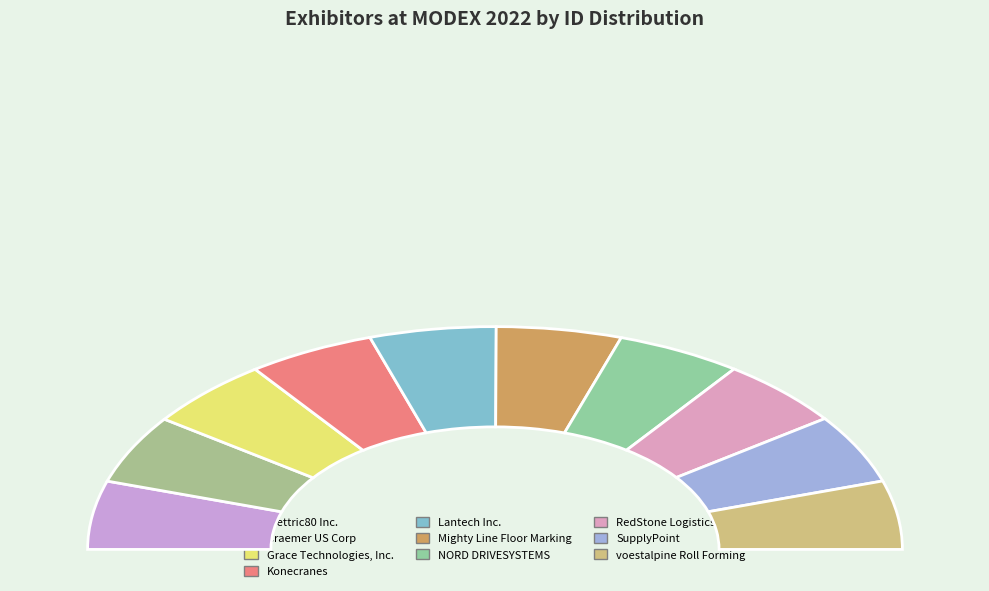

To the nearest percent, what percentage of the pie is Elettric80 Inc.?

10%